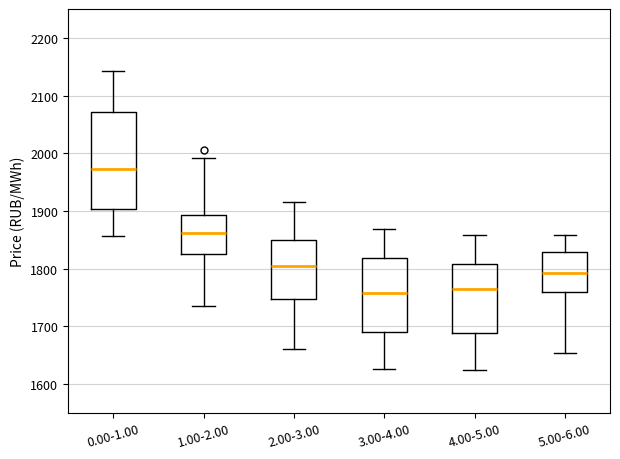

Which box is the tallest, from its lower edge to its upper edge?

0.00-1.00